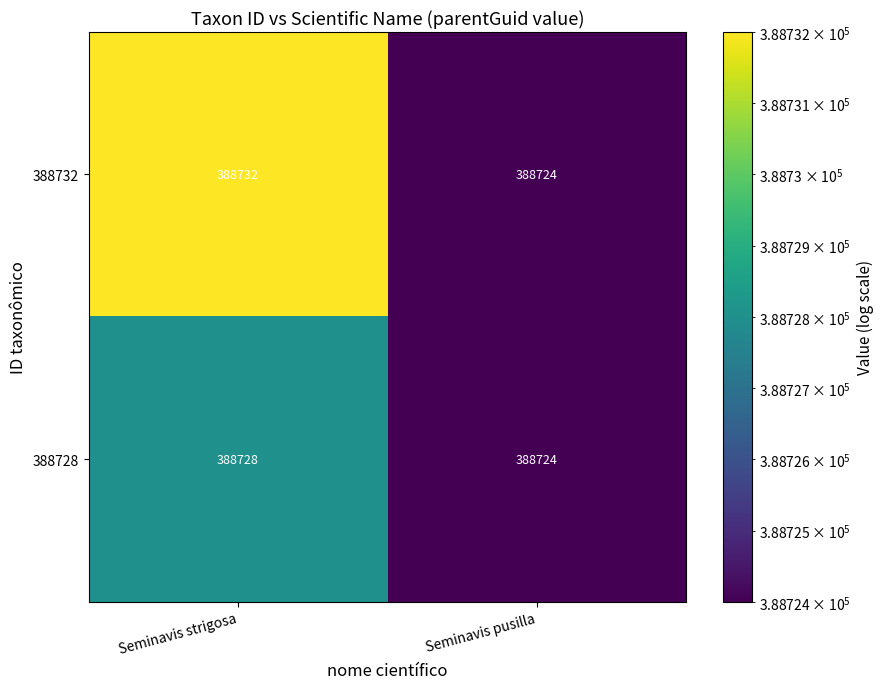

Rank the categories by 388732 value from highest to lowest.

Seminavis strigosa, Seminavis pusilla